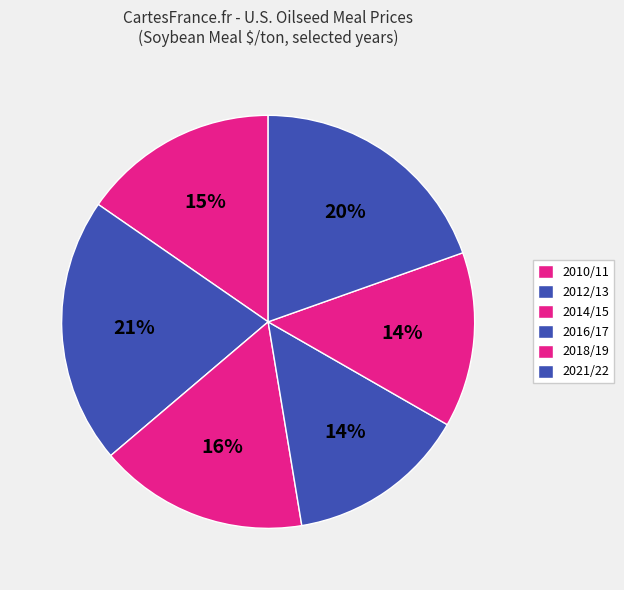

Count the number of slices in the pie.

6